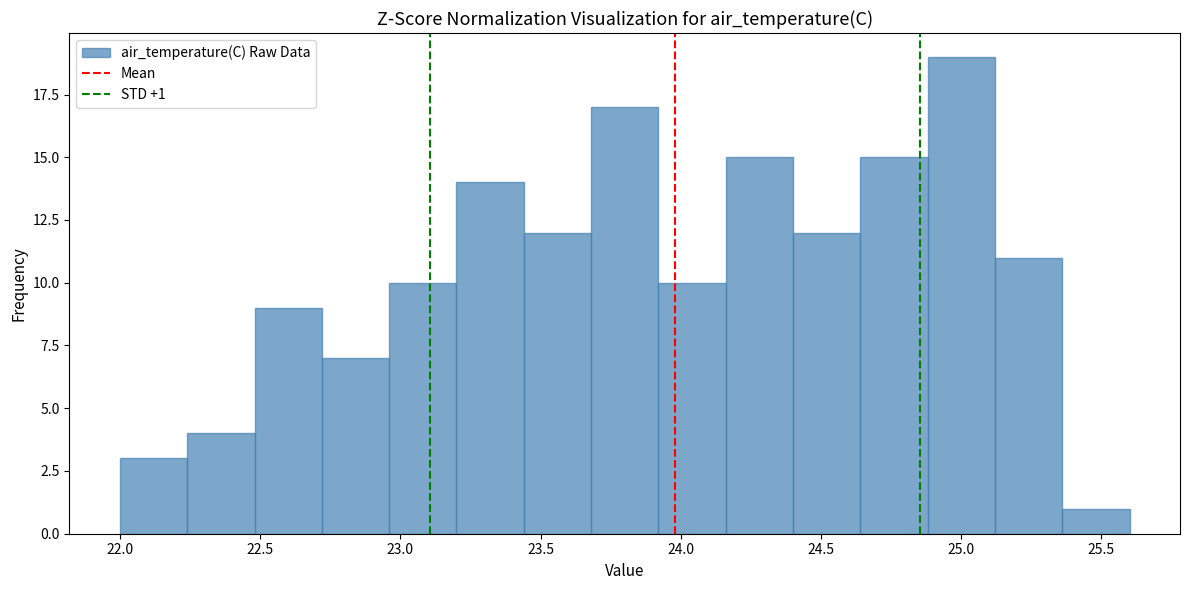

Which range on the x-axis has the tallest bar?

24.88 to 25.12